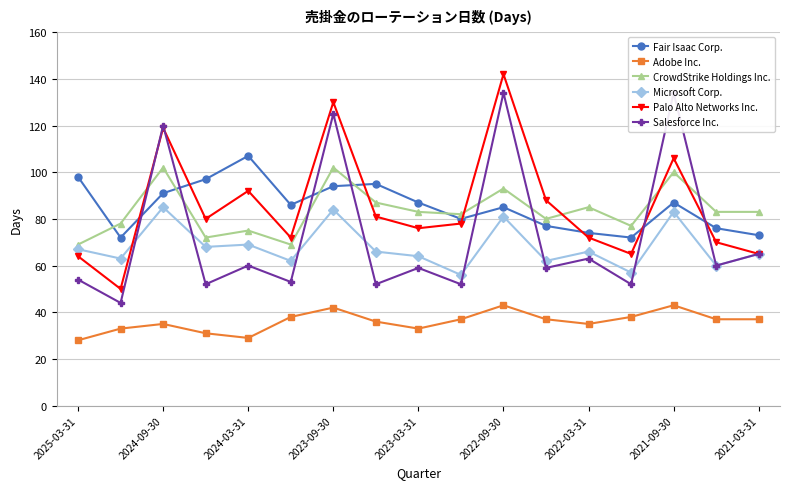

True or false: Adobe Inc. has more than 0 points higher than both neighbors.

True